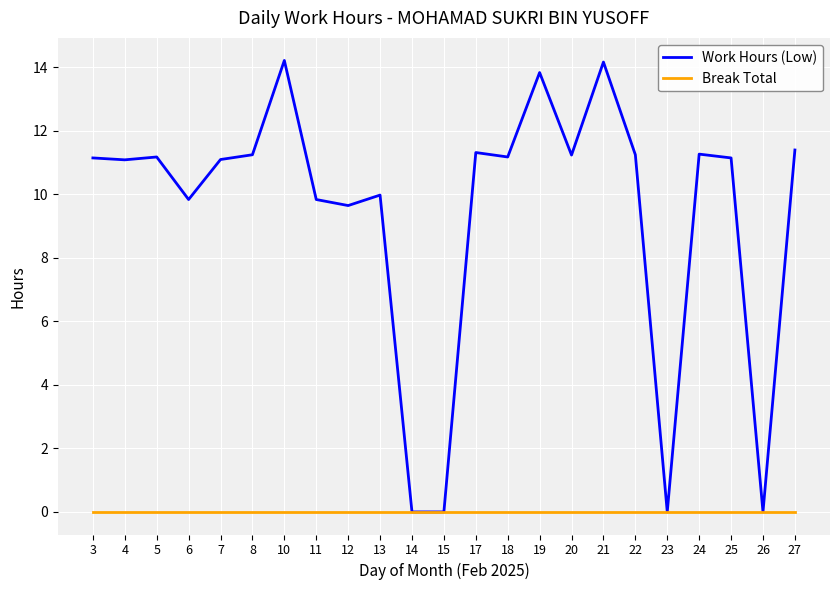

Rank the series at 8 from highest to lowest value.

Work Hours (Low), Break Total